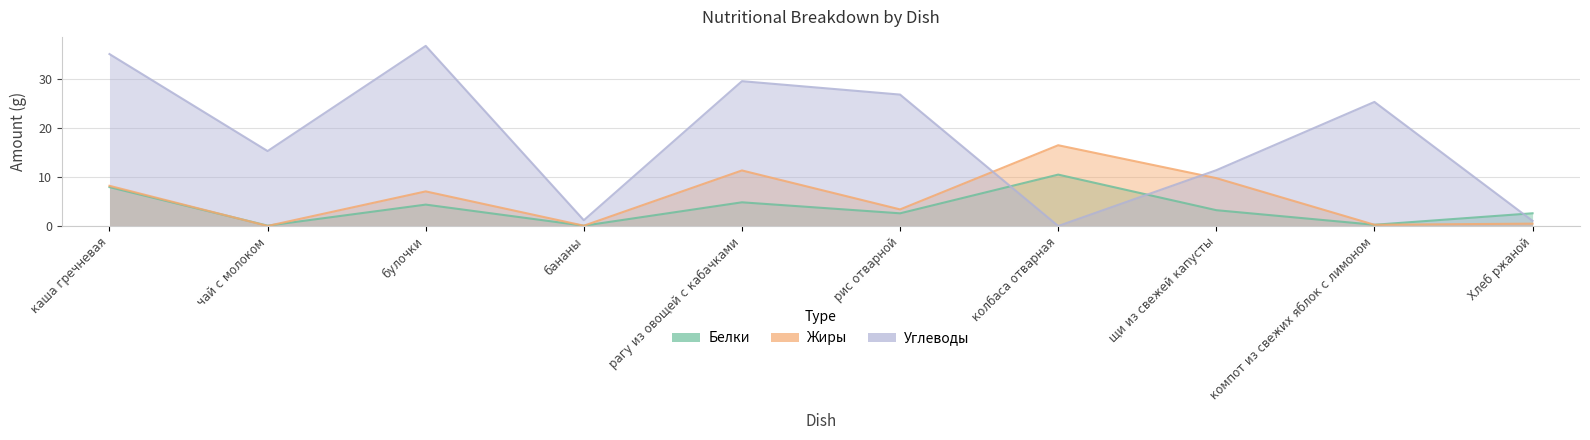

The value of Углеводы at чай с молоком is 21.1. True or false?

False